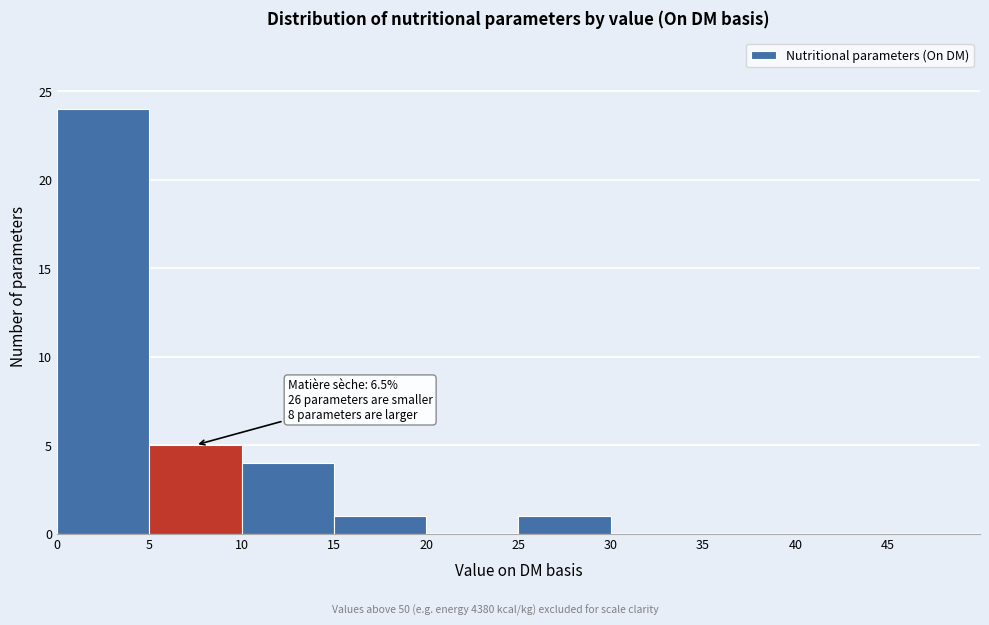

Over which range of the x-axis is the bar tallest?

0 to 5